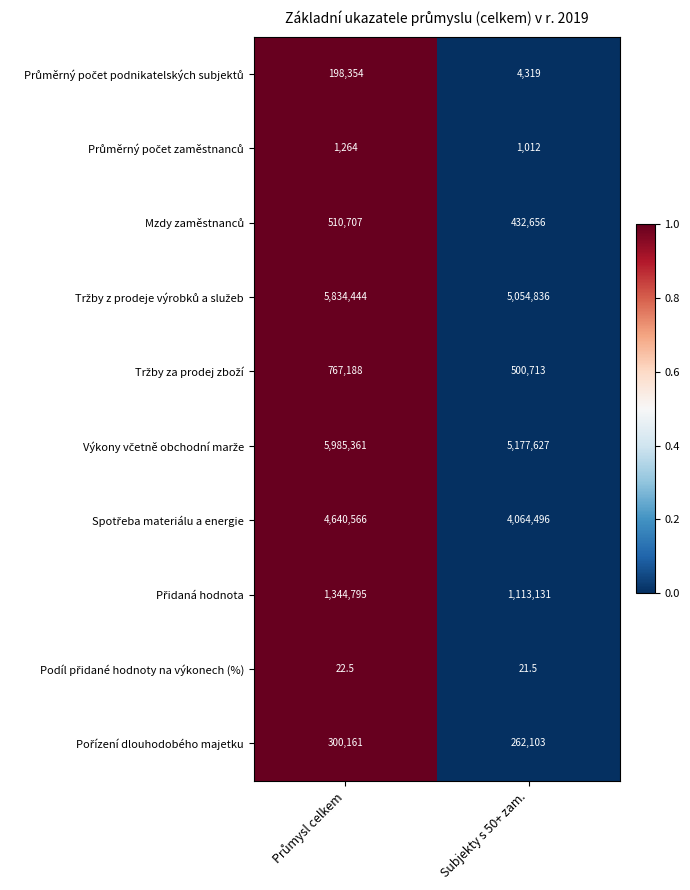

What is the greatest value displayed?

5985361.0